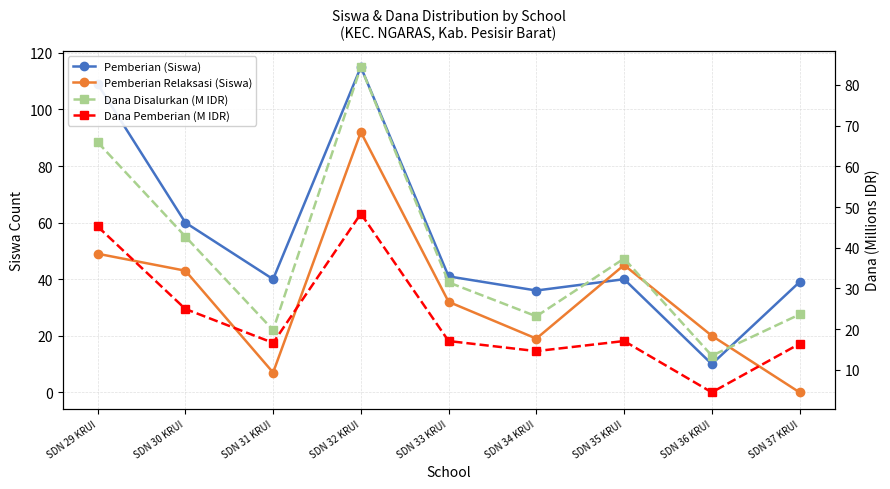

Is the value of Pemberian (Siswa) at SDN 37 KRUI greater than the value of Dana Disalurkan (M IDR) at SDN 33 KRUI?

Yes